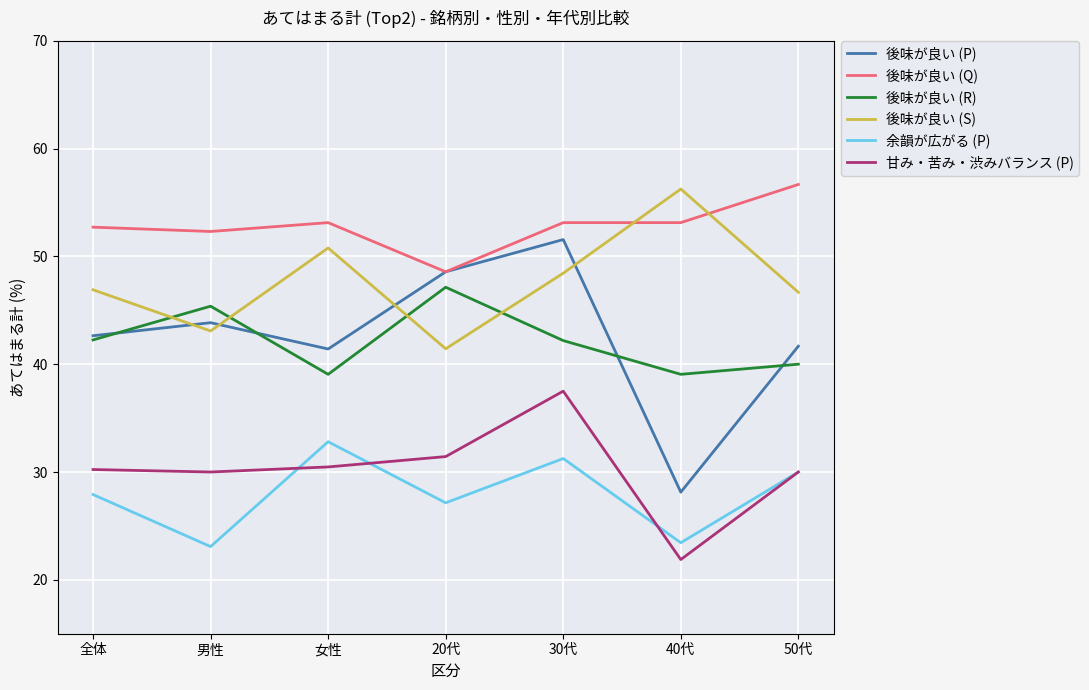

Rank the series at 女性 from highest to lowest value.

後味が良い (Q), 後味が良い (S), 後味が良い (P), 後味が良い (R), 余韻が広がる (P), 甘み・苦み・渋みバランス (P)